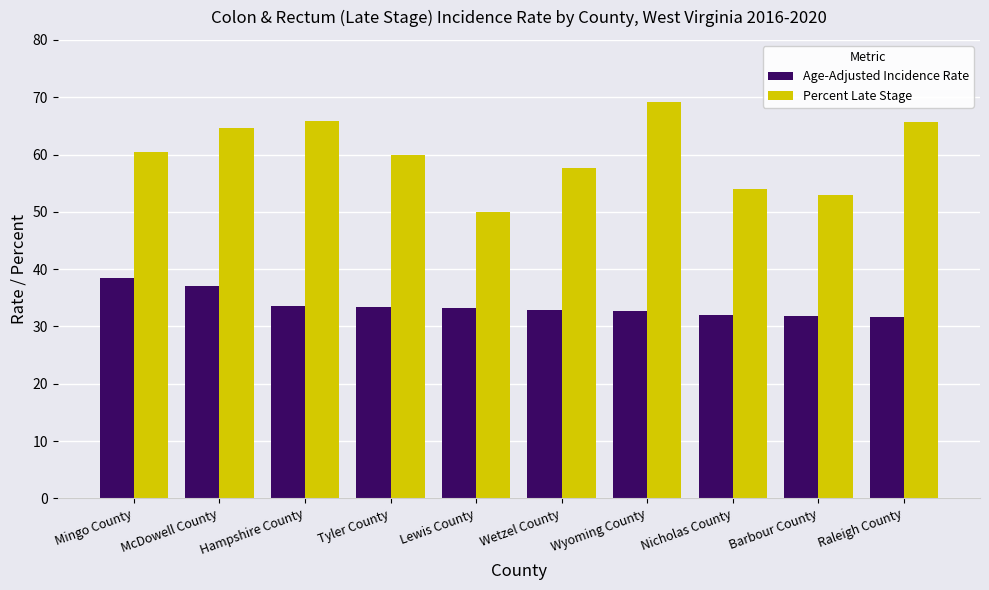

What is the difference between the highest and lowest values at Wetzel County?

24.7